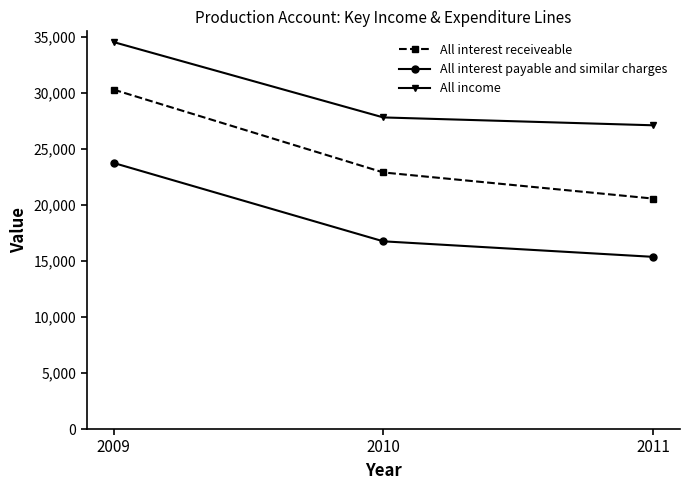

What is the difference between the All interest payable and similar charges values at 2010 and 2009?

6990